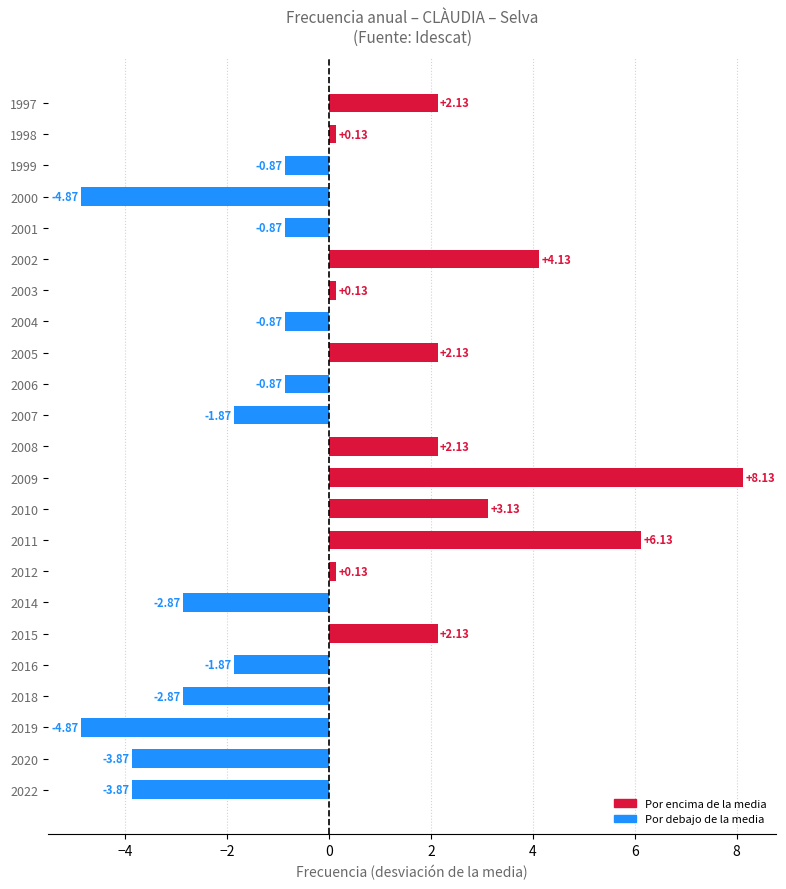

What is the difference between the maximum and minimum values?

13.0